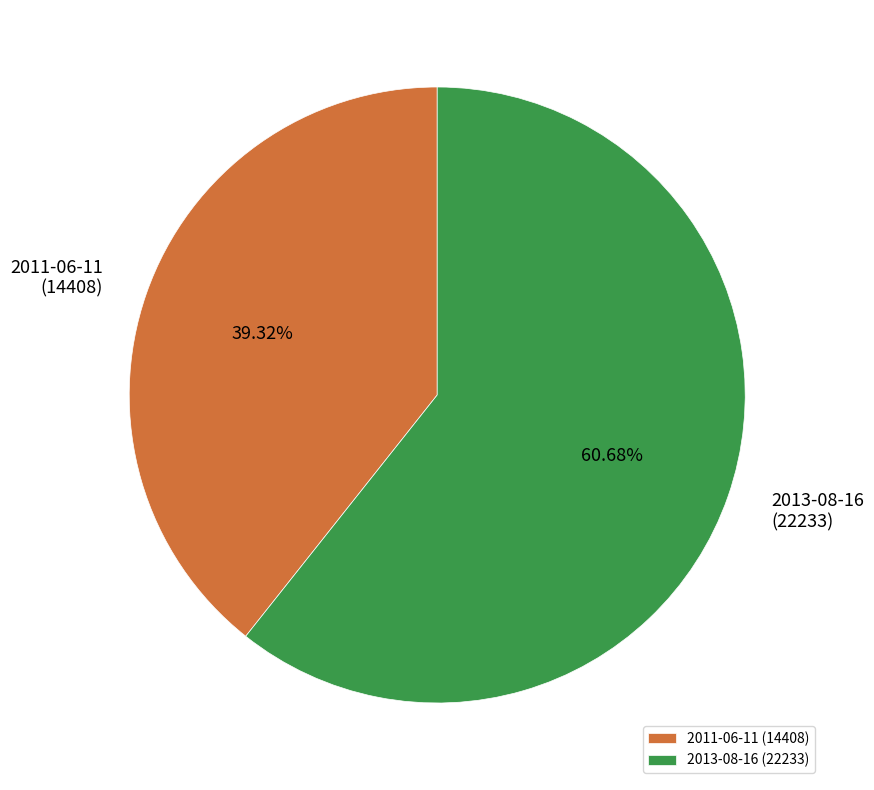

How many segments does this pie chart have?

2